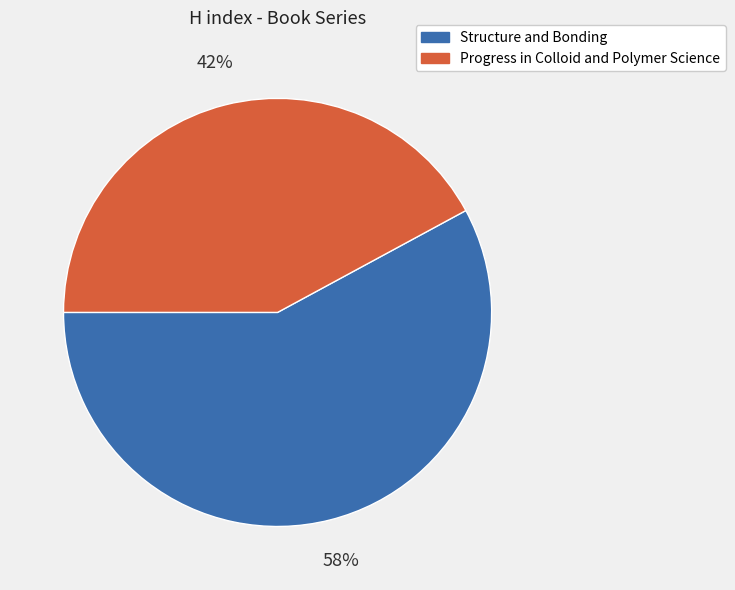

Which slice is the largest?

Structure and Bonding